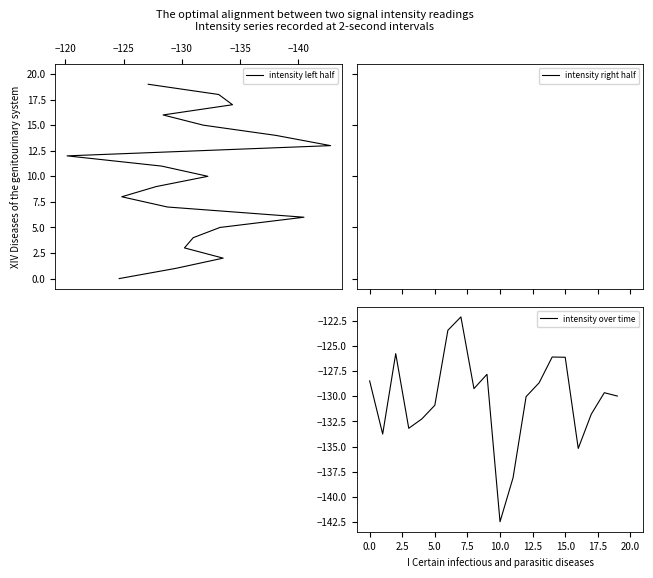

True or false: intensity left half has more than 2 interior local peaks.

False